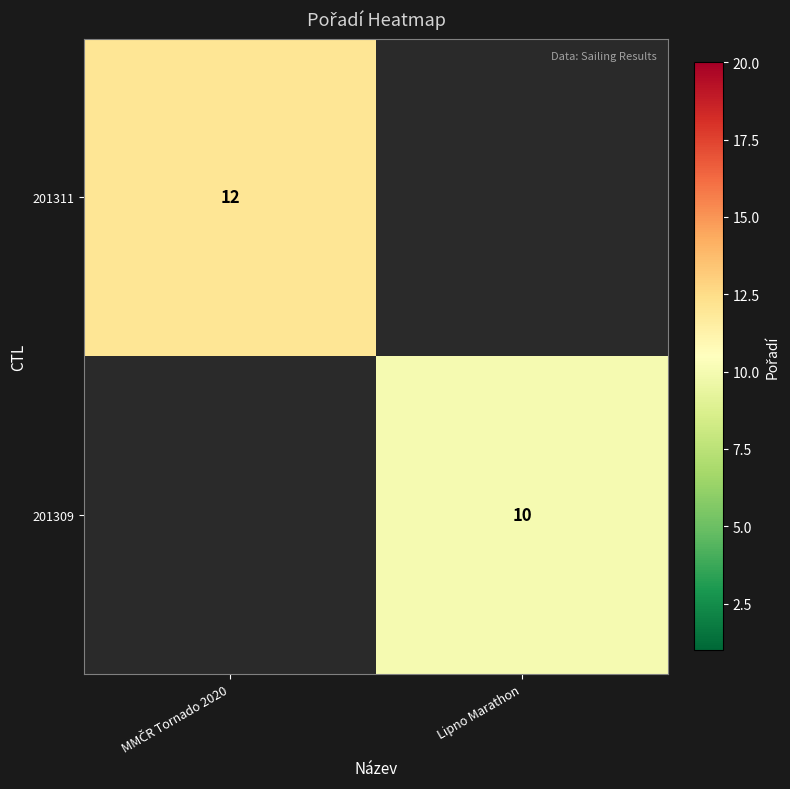

Which series has the widest spread of values?

201311